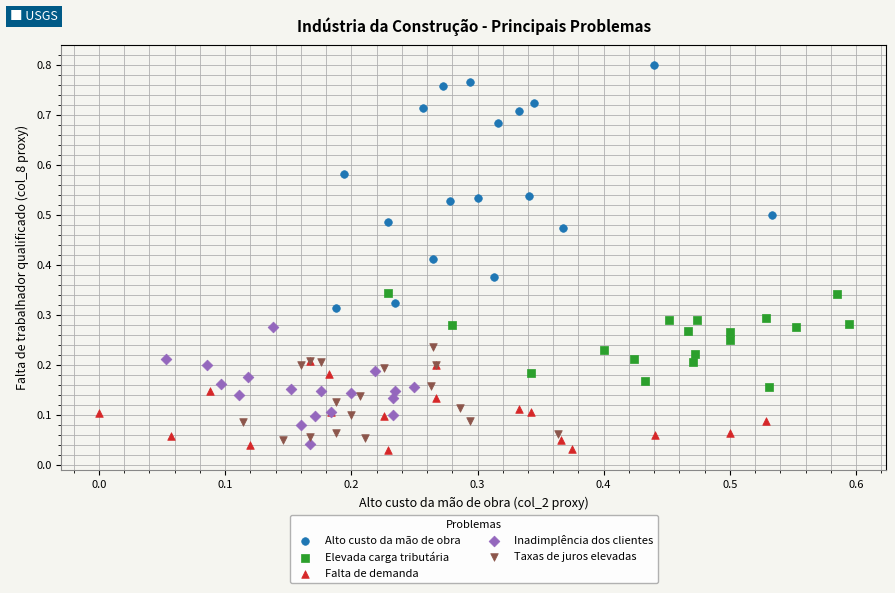

Which series reaches the maximum Y coordinate?

Alto custo da mão de obra